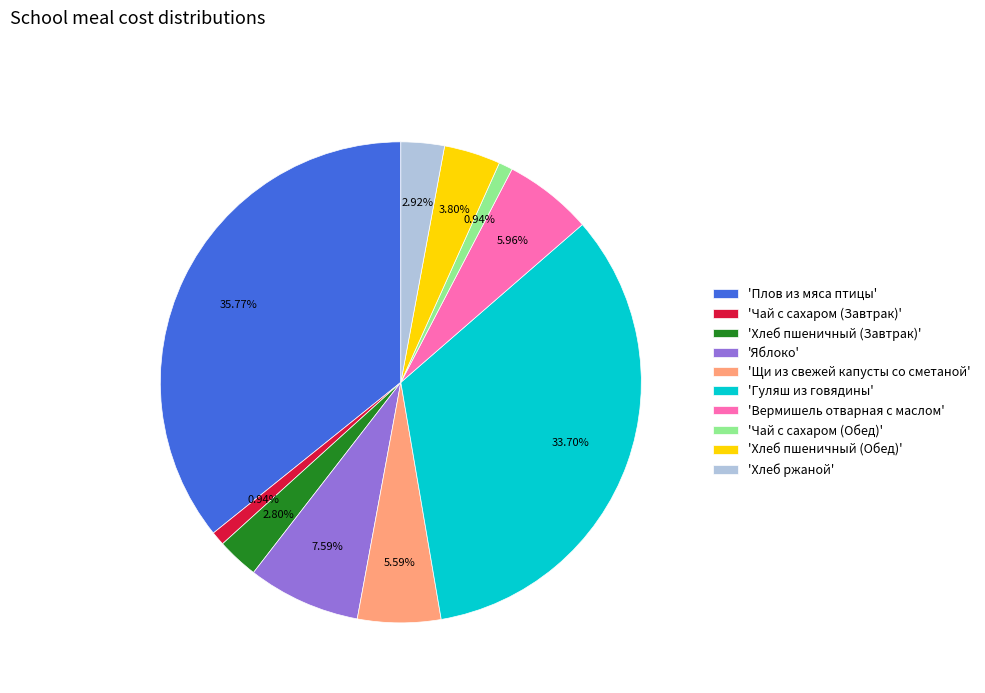

Is there a majority slice in this chart?

No